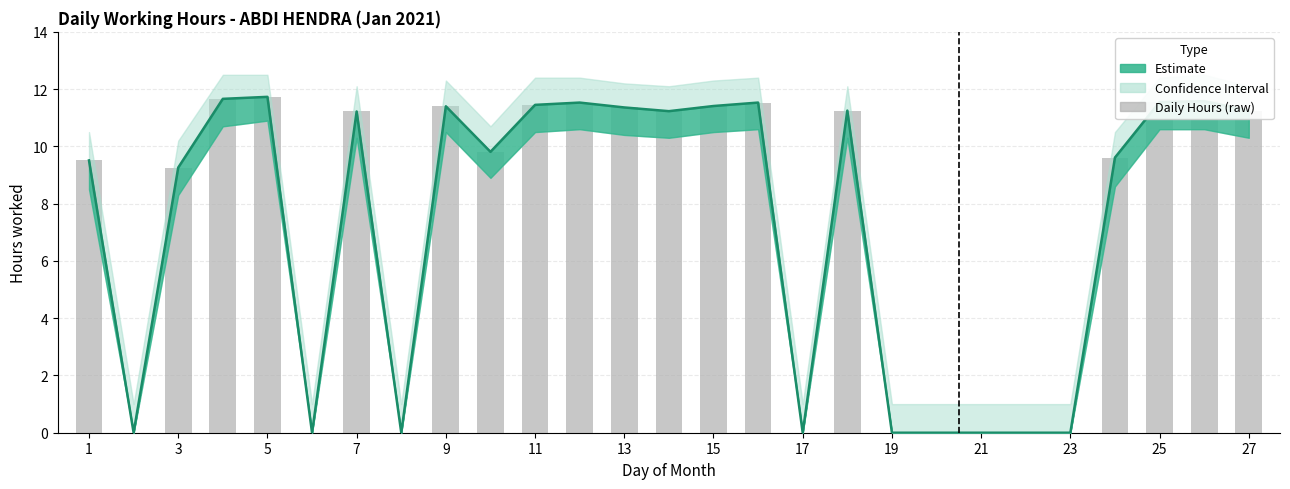

The chart shows a value of 18.6 at 13. True or false?

False